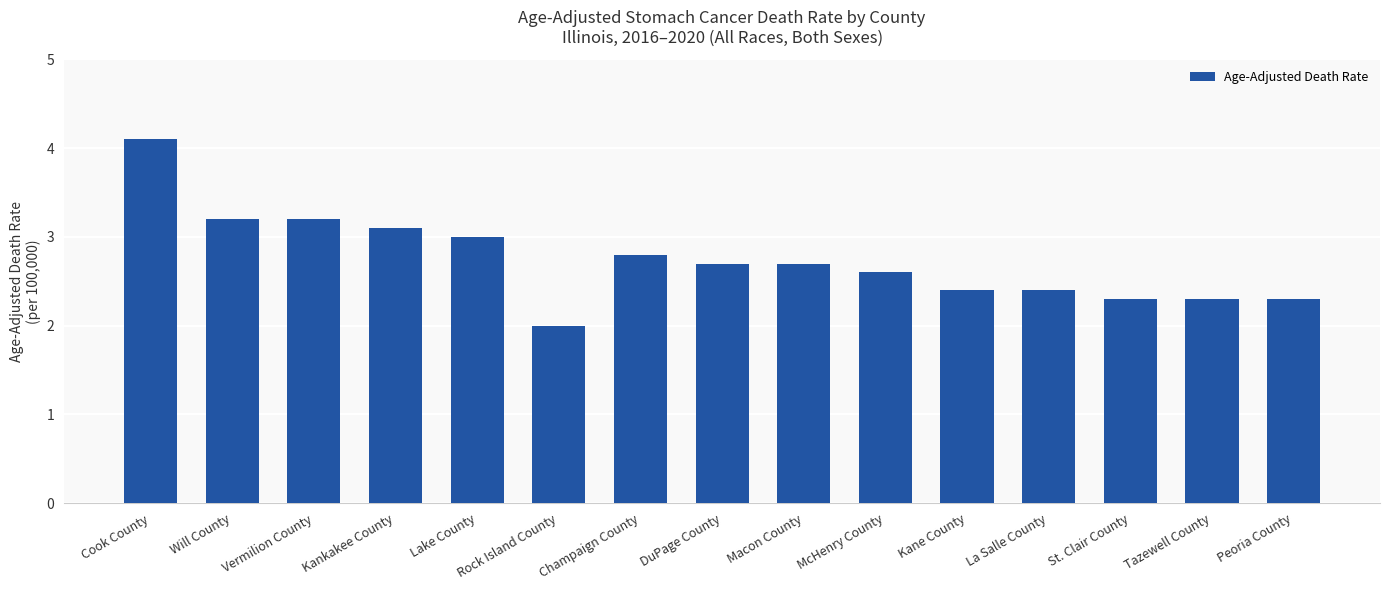

True or false: the data shows 2.0 at Cook County.

False